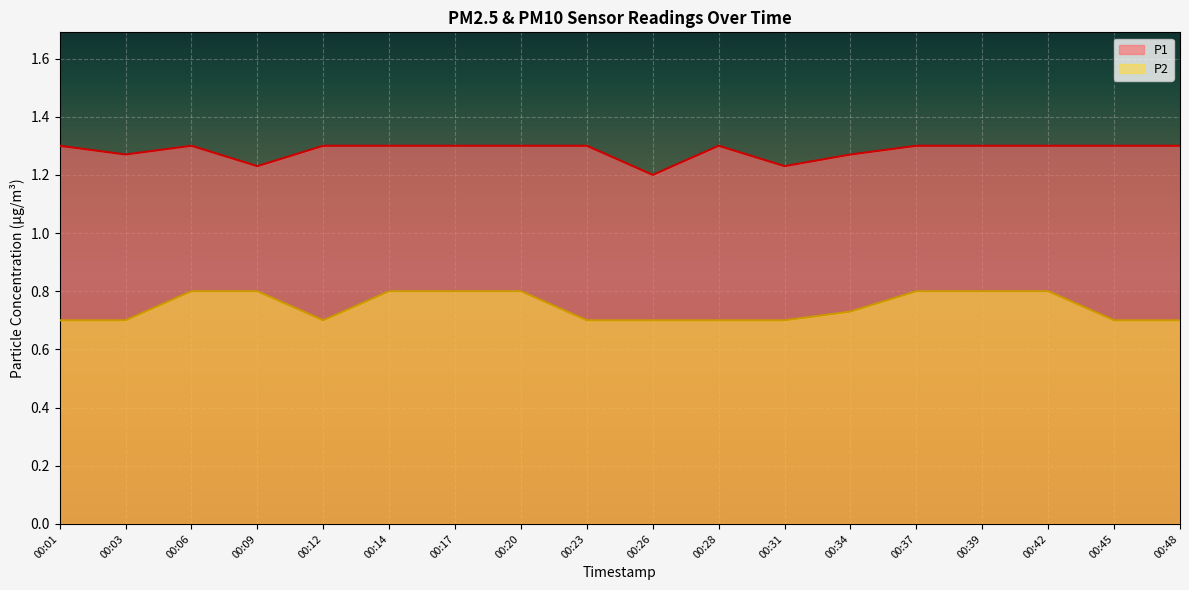

Rank the series at 00:06 from lowest to highest value.

P2, P1